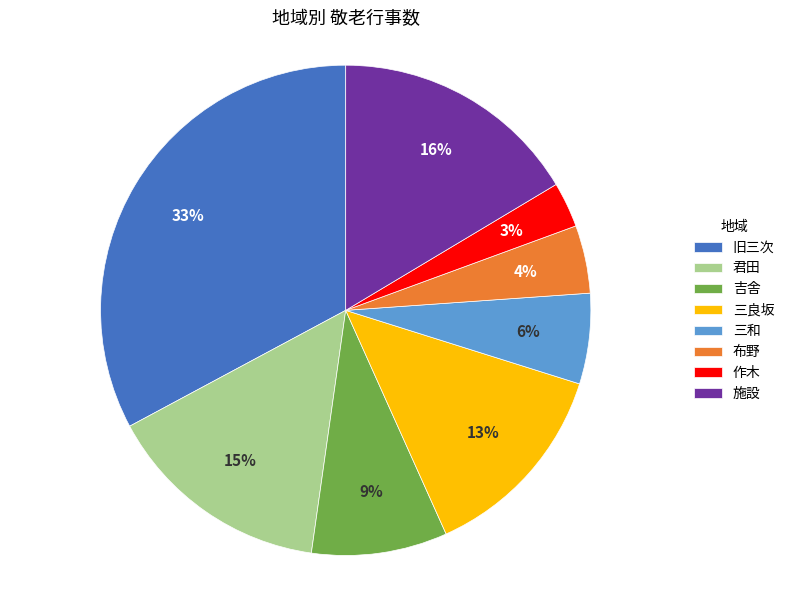

Rank the categories by value from lowest to highest.

作木, 布野, 三和, 吉舎, 三良坂, 君田, 施設, 旧三次